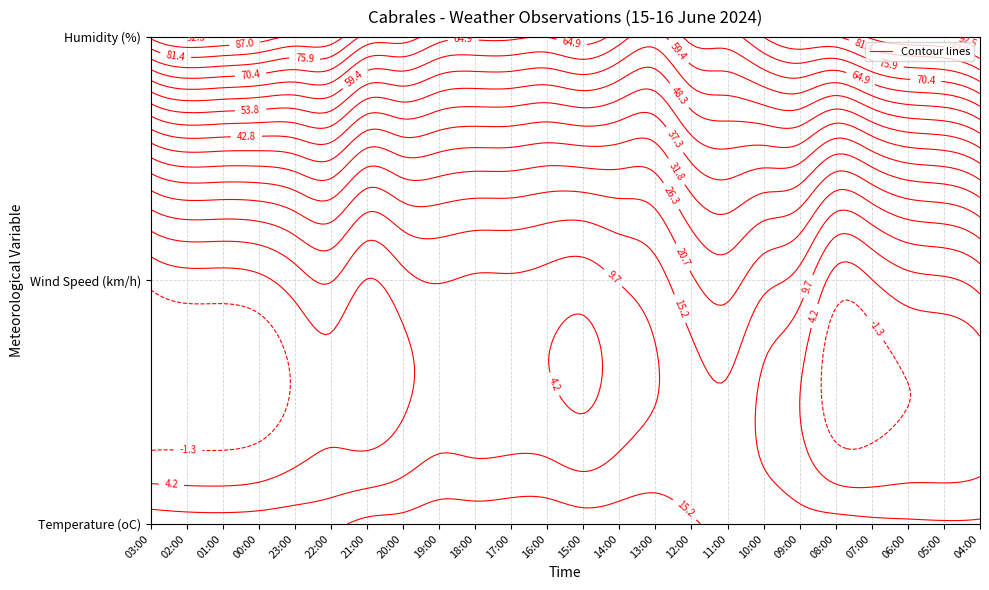

At which label does Wind Speed first exceed 9?

5